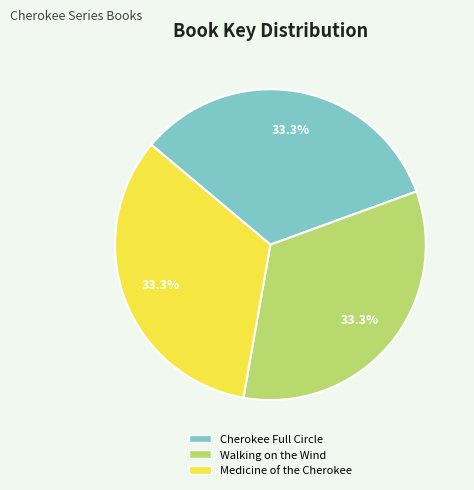

Is it true that Medicine of the Cherokee is 33% of the pie?

True